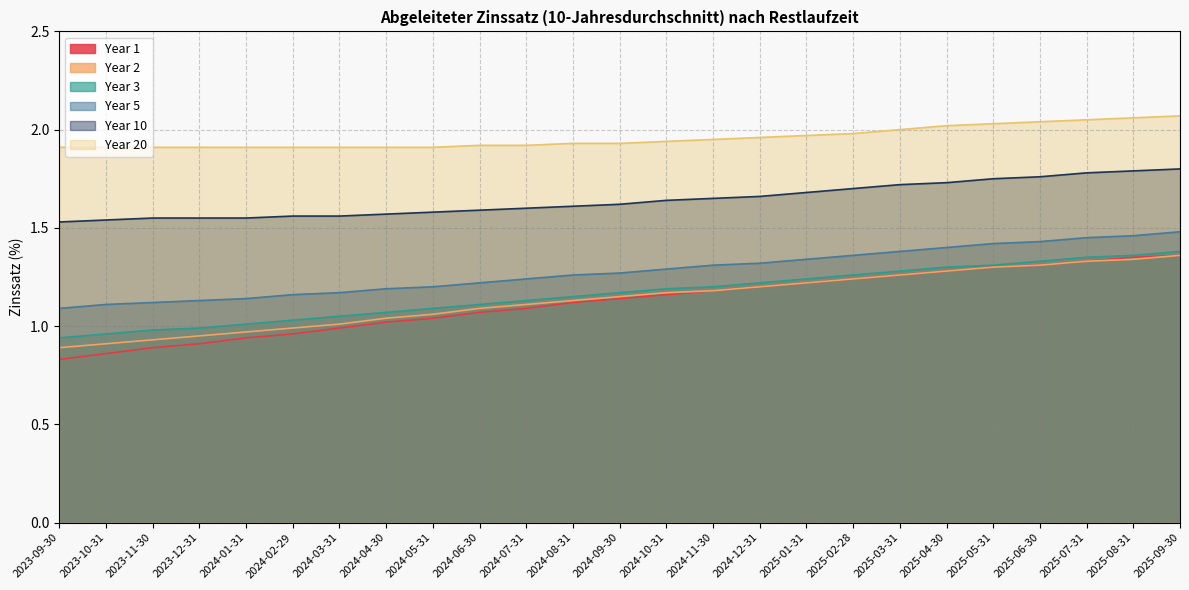

Reading right to left, list all the values displayed in this chart.

Year 1: 1.4	1.4	1.3	1.3	1.3	1.3	1.3	1.2	1.2	1.2	1.2	1.2	1.1	1.1	1.1	1.1	1.0	1.0	1.0	1.0	0.9	0.9	0.9	0.9	0.8
Year 2: 1.4	1.3	1.3	1.3	1.3	1.3	1.3	1.2	1.2	1.2	1.2	1.2	1.1	1.1	1.1	1.1	1.1	1.0	1.0	1.0	1.0	0.9	0.9	0.9	0.9
Year 3: 1.4	1.4	1.4	1.3	1.3	1.3	1.3	1.3	1.2	1.2	1.2	1.2	1.2	1.1	1.1	1.1	1.1	1.1	1.1	1.0	1.0	1.0	1.0	1.0	0.9
Year 5: 1.5	1.5	1.4	1.4	1.4	1.4	1.4	1.4	1.3	1.3	1.3	1.3	1.3	1.3	1.2	1.2	1.2	1.2	1.2	1.2	1.1	1.1	1.1	1.1	1.1
Year 10: 1.8	1.8	1.8	1.8	1.8	1.7	1.7	1.7	1.7	1.7	1.6	1.6	1.6	1.6	1.6	1.6	1.6	1.6	1.6	1.6	1.6	1.6	1.6	1.5	1.5
Year 20: 2.1	2.1	2.0	2.0	2.0	2.0	2.0	2.0	2.0	2.0	1.9	1.9	1.9	1.9	1.9	1.9	1.9	1.9	1.9	1.9	1.9	1.9	1.9	1.9	1.9